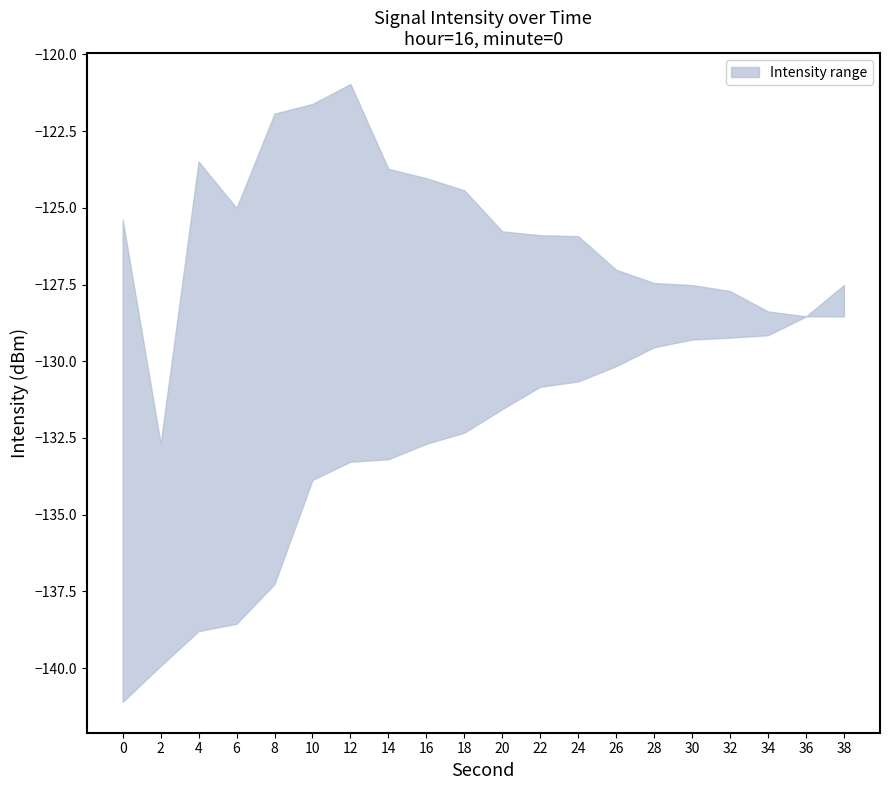

Rank the series by their average value, from highest to lowest.

upper, lower